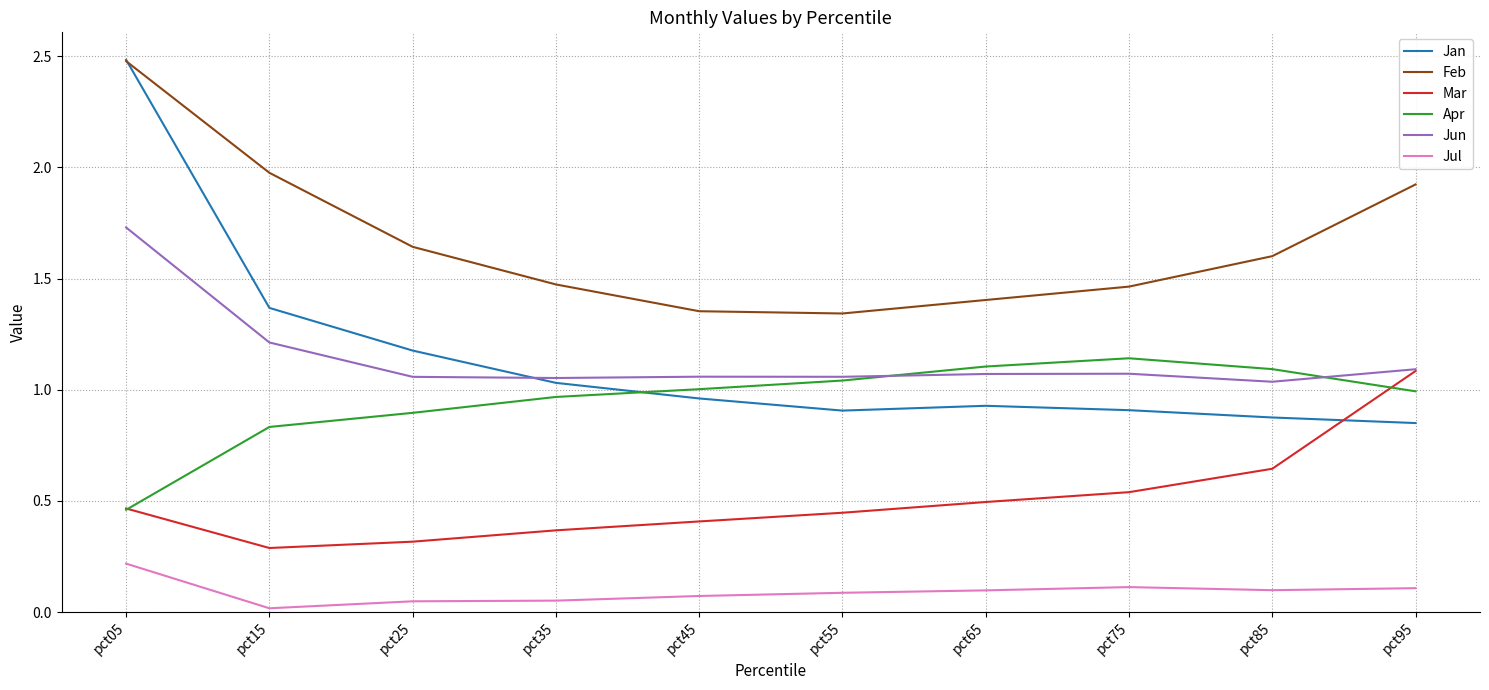

True or false: Jun and Jul intersect in this chart.

False